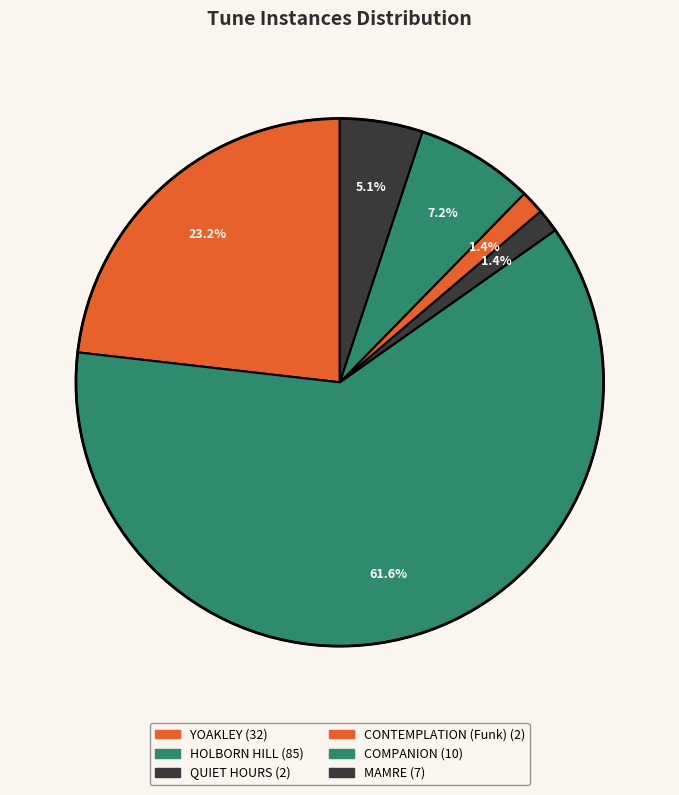

Which category has the biggest portion of the pie?

HOLBORN HILL